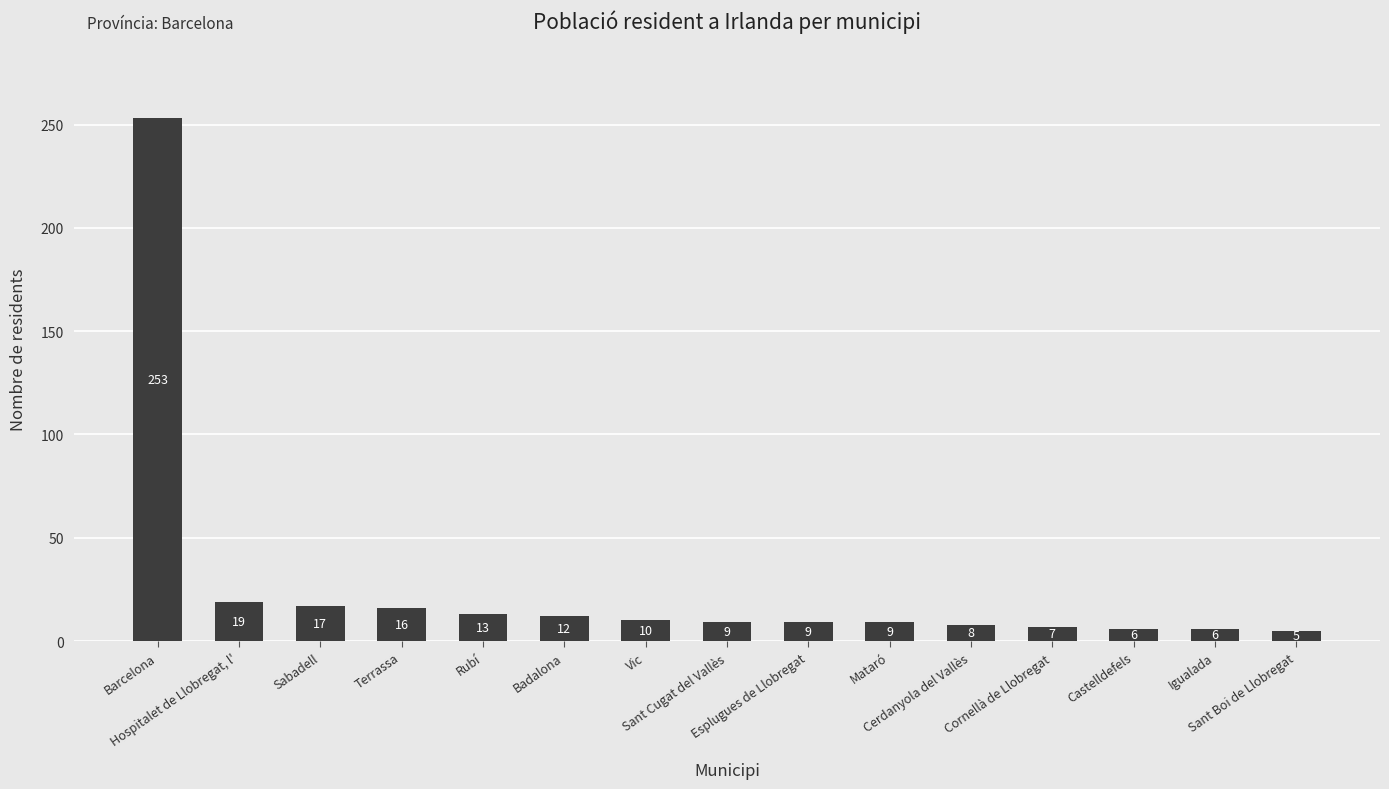

What is the maximum value shown in the chart?

253